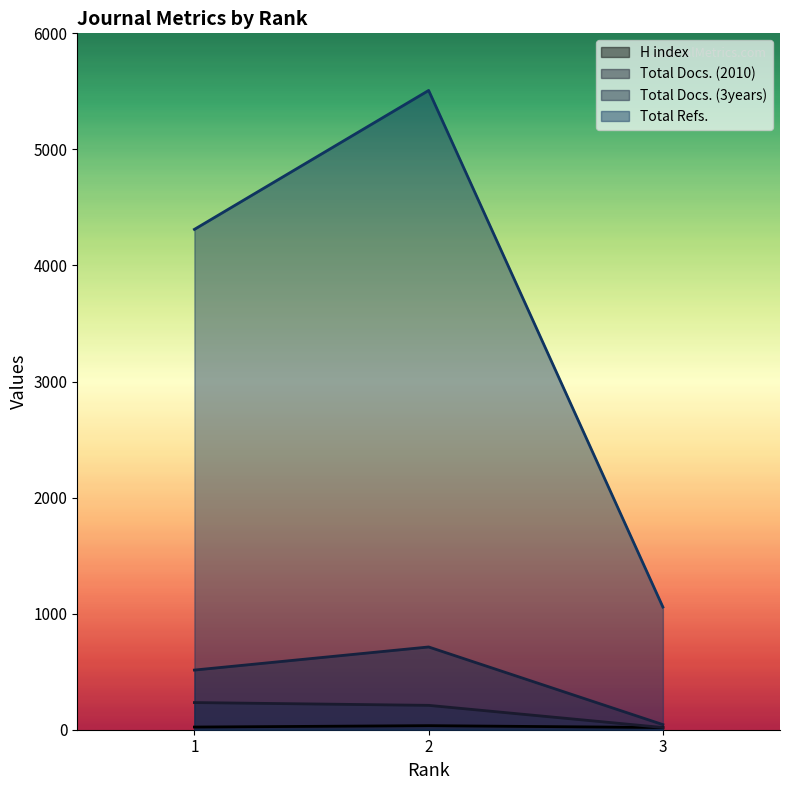

Does the chart have visible grid lines?

No